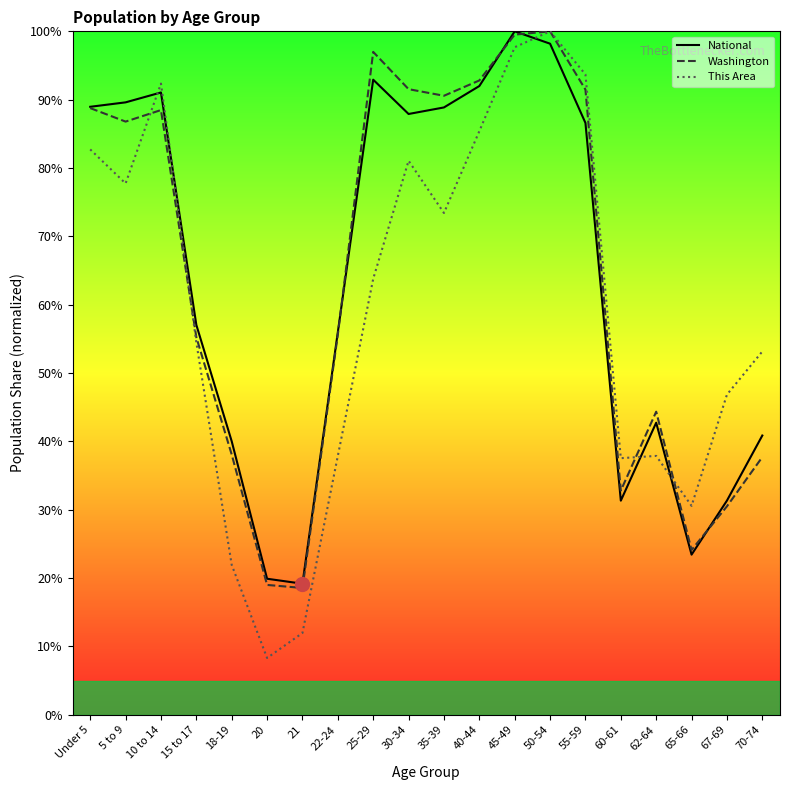

The value of This Area at 62-64 is 61.6. True or false?

False